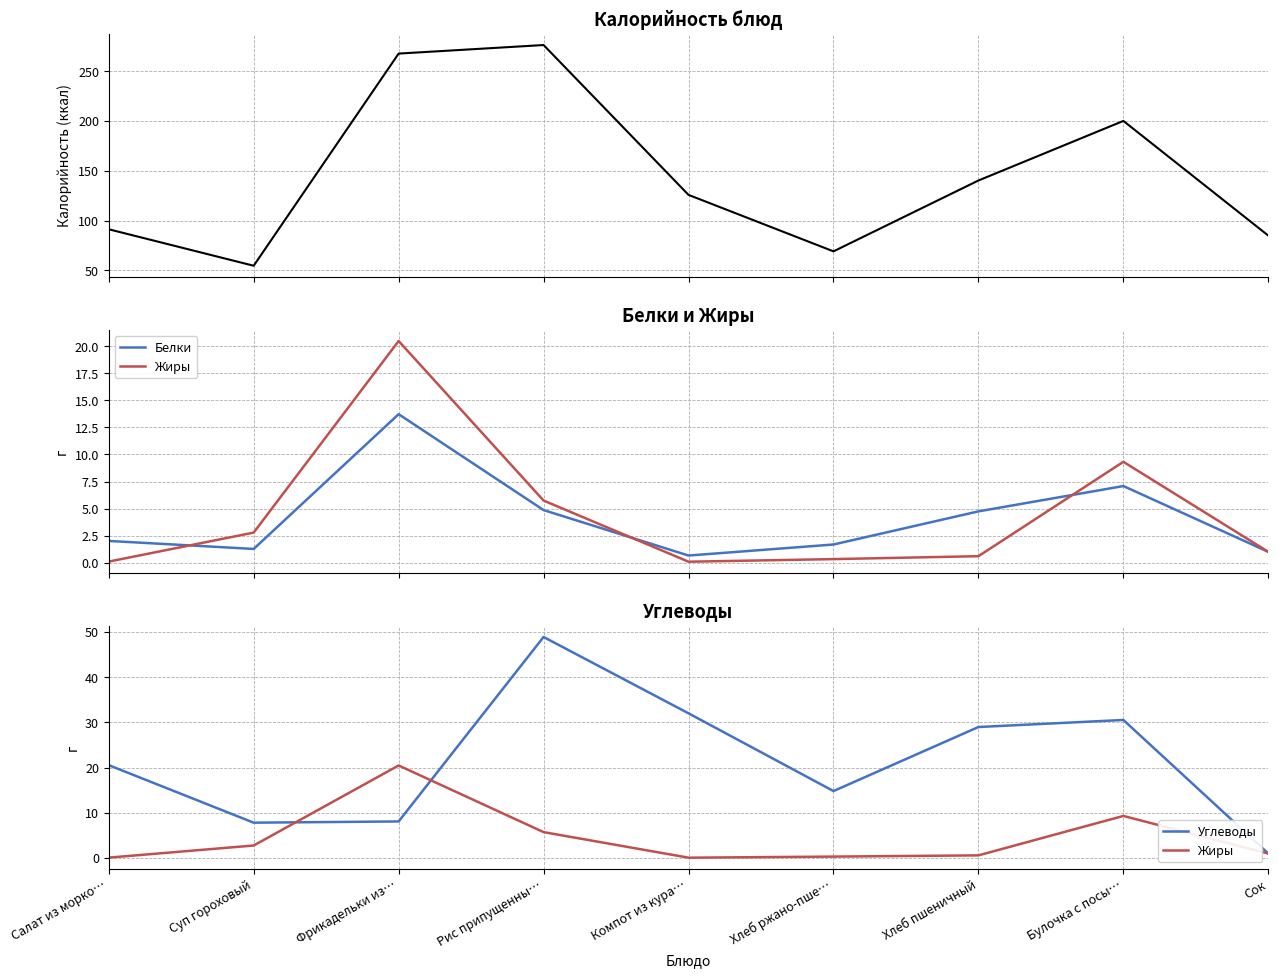

How many interior local valleys does the Калорийность series have?

2